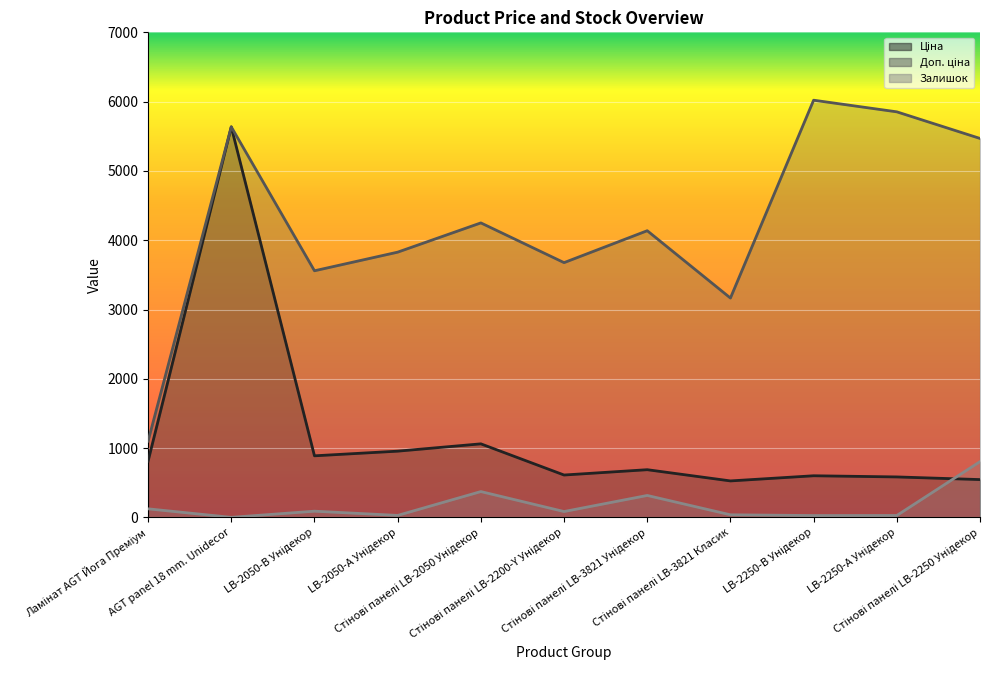

At which label does Ціна reach its minimum?

Стінові панелі LB-3821 Класик